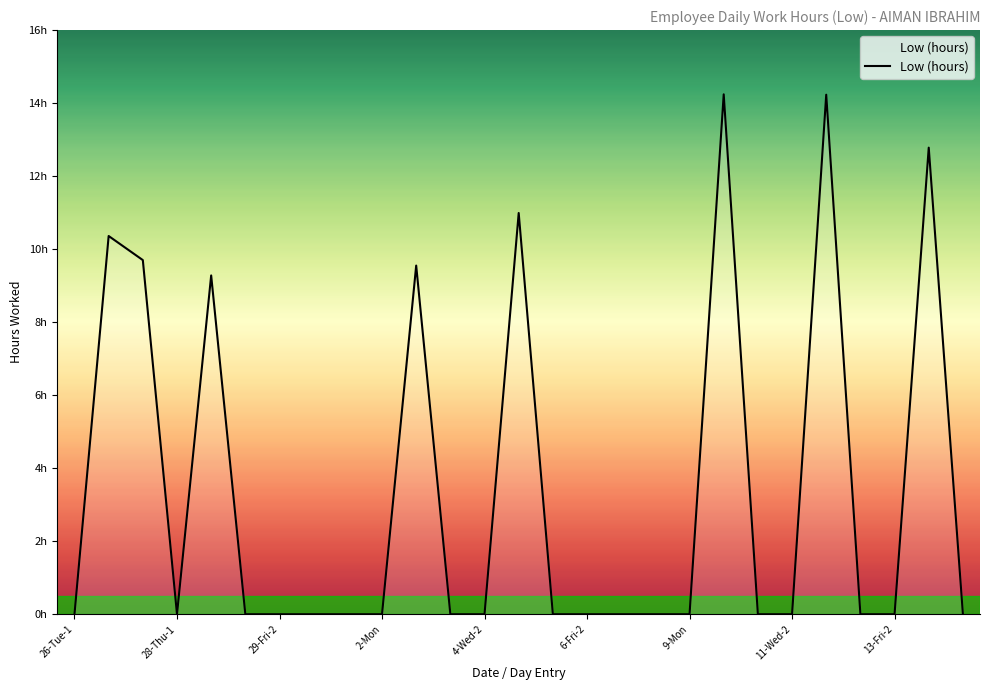

What is the difference between the maximum and minimum values?

14.2